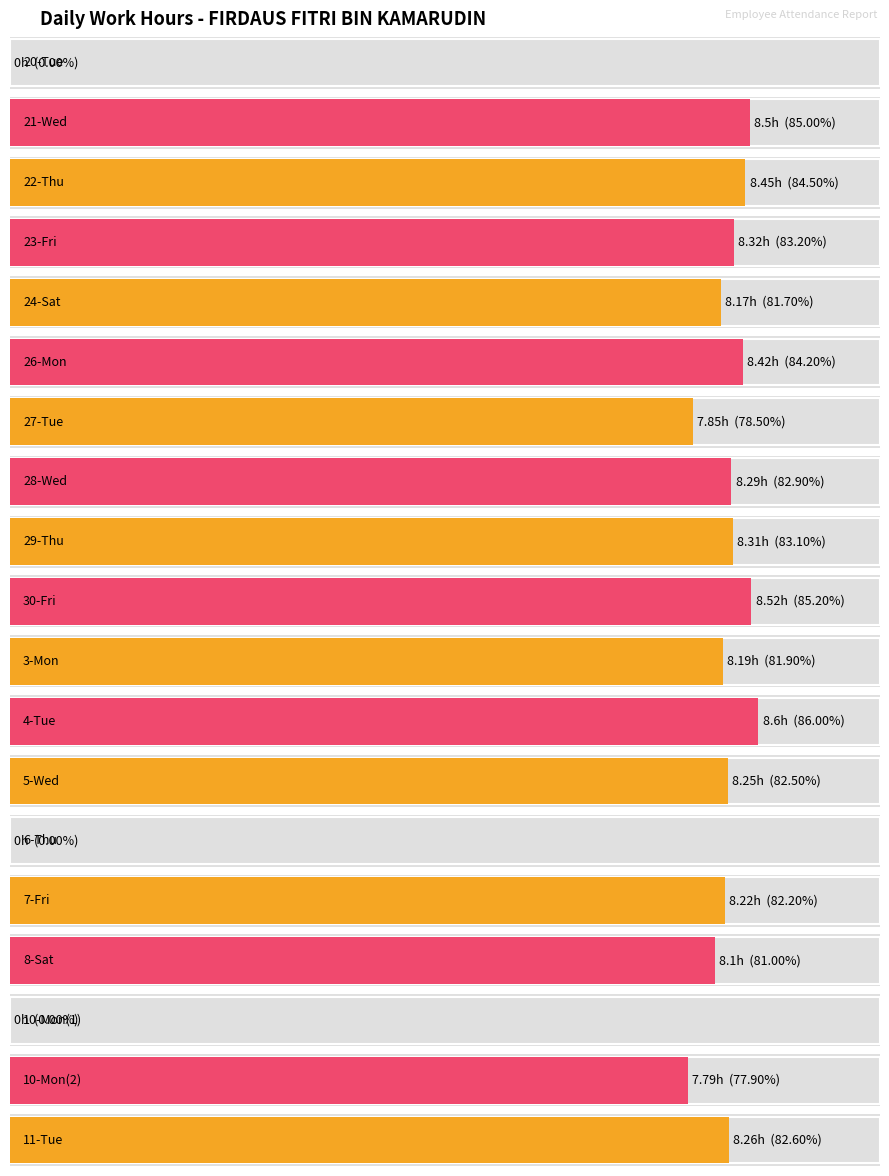

How many values exceed 8?

14